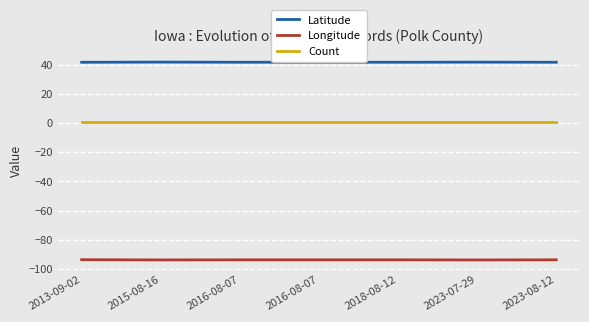

What is the maximum value for Longitude?

-93.6